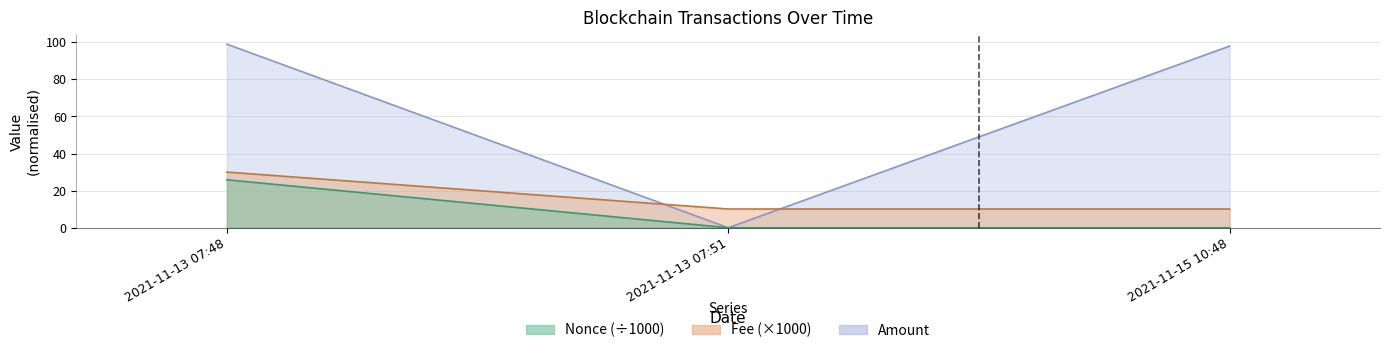

Does the chart have visible grid lines?

Yes